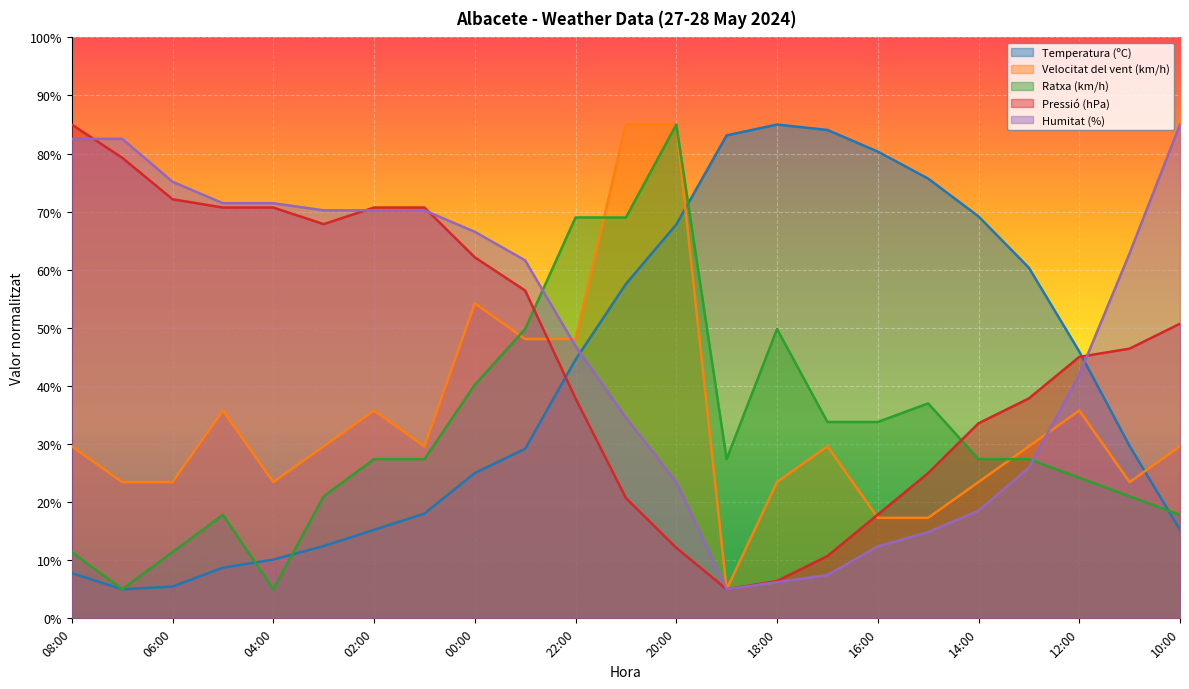

What is the difference between the Pressió (hPa) values at 00:00 and 19:00?

57.1